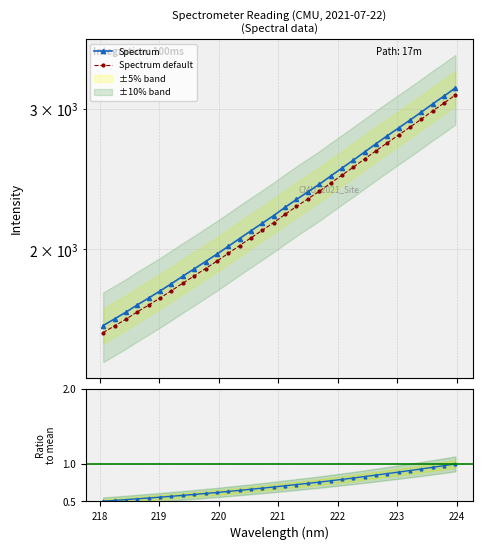

Reading right to left, extract all data points from this chart.

Spectrum: 3185.8	3111.9	3042.4	2971.2	2903.4	2838.6	2775.4	2711.8	2648.6	2586.5	2528.0	2470.1	2412.8	2360.8	2309.9	2258.1	2205.3	2157.1	2110.6	2063.9	2018.0	1973.2	1931.7	1890.9	1851.6	1812.1	1774.2	1738.9	1704.7	1669.2	1637.2	1606.2
Spectrum default: 3122.1	3049.6	2981.6	2911.8	2845.3	2781.9	2719.9	2657.6	2595.7	2534.8	2477.5	2420.7	2364.6	2313.6	2263.7	2212.9	2161.2	2114.0	2068.4	2022.6	1977.7	1933.7	1893.0	1853.1	1814.6	1775.9	1738.8	1704.1	1670.6	1635.8	1604.4	1574.0
Ratio to mean: 1.0	1.0	1.0	0.9	0.9	0.9	0.9	0.9	0.8	0.8	0.8	0.8	0.8	0.7	0.7	0.7	0.7	0.7	0.7	0.6	0.6	0.6	0.6	0.6	0.6	0.6	0.6	0.5	0.5	0.5	0.5	0.5